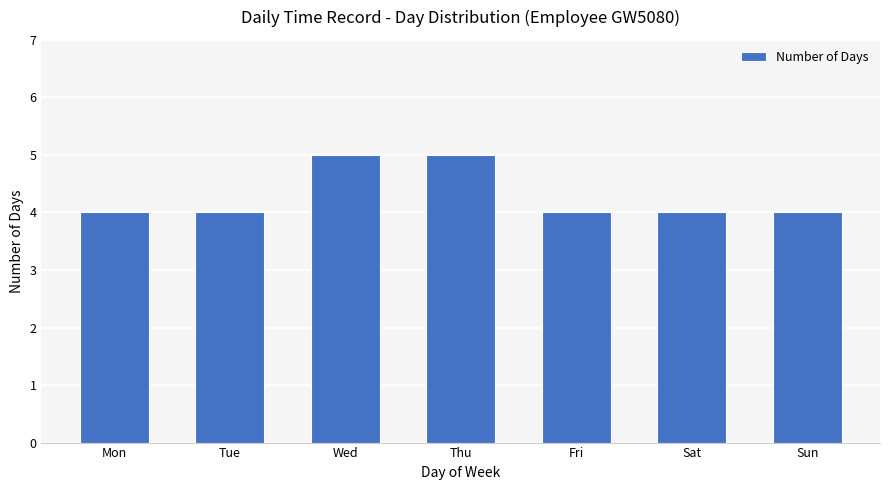

What is the smallest value displayed?

4